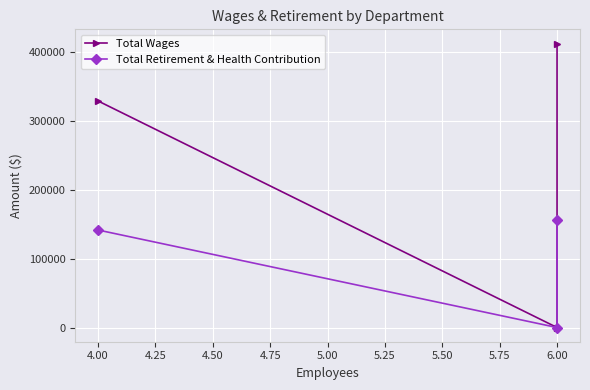

What is the value of the Total Wages point at the 1st from the left?

329229